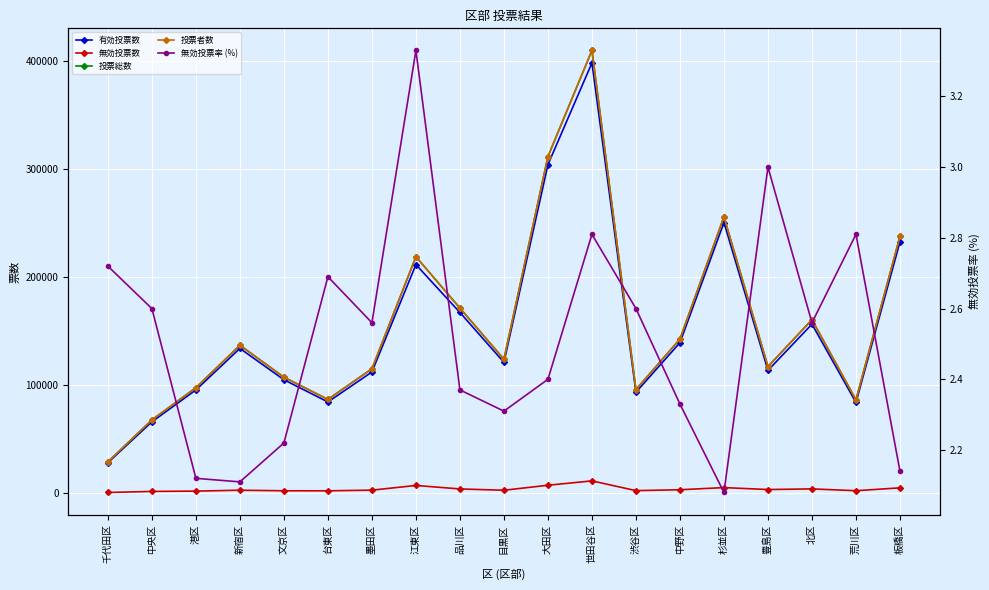

What is the difference between the highest and lowest values at 北区?

160715.4